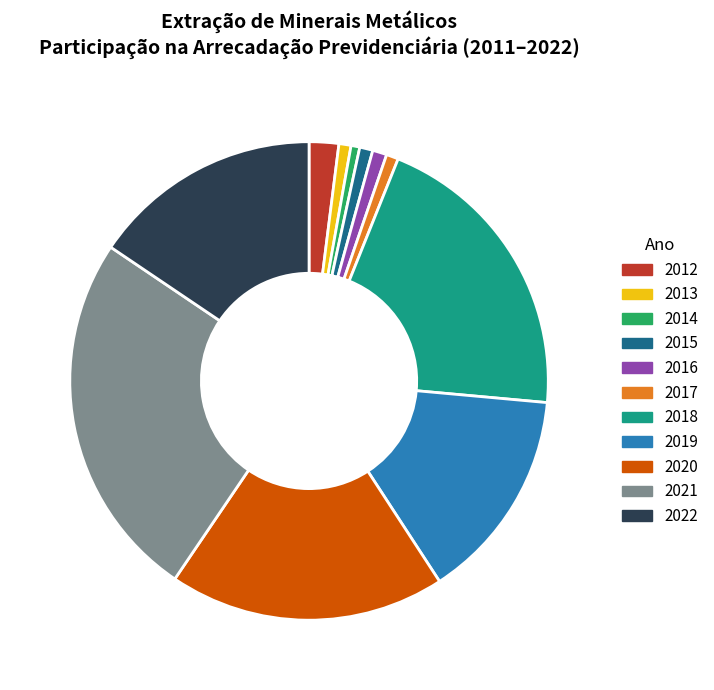

Is it true that 2022 is 16% of the pie?

True